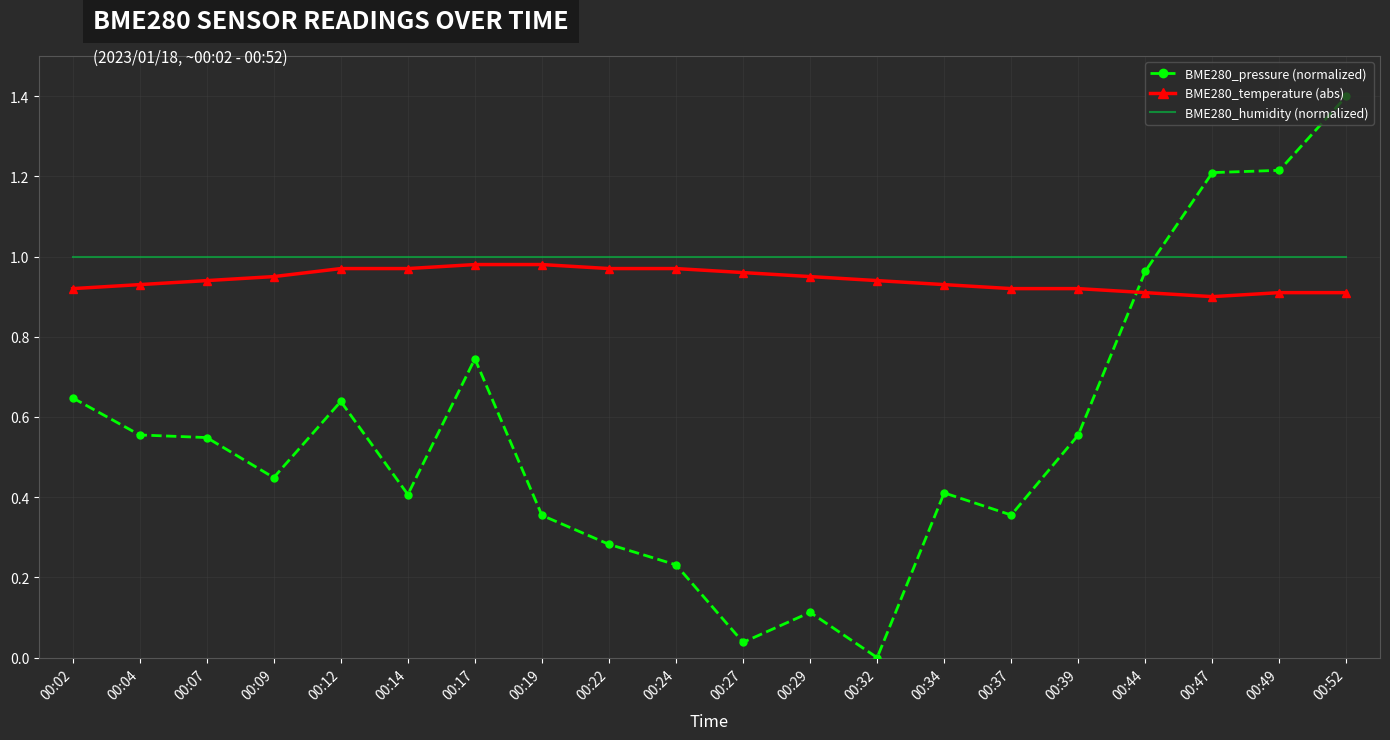

Count the number of categories in the chart.

20